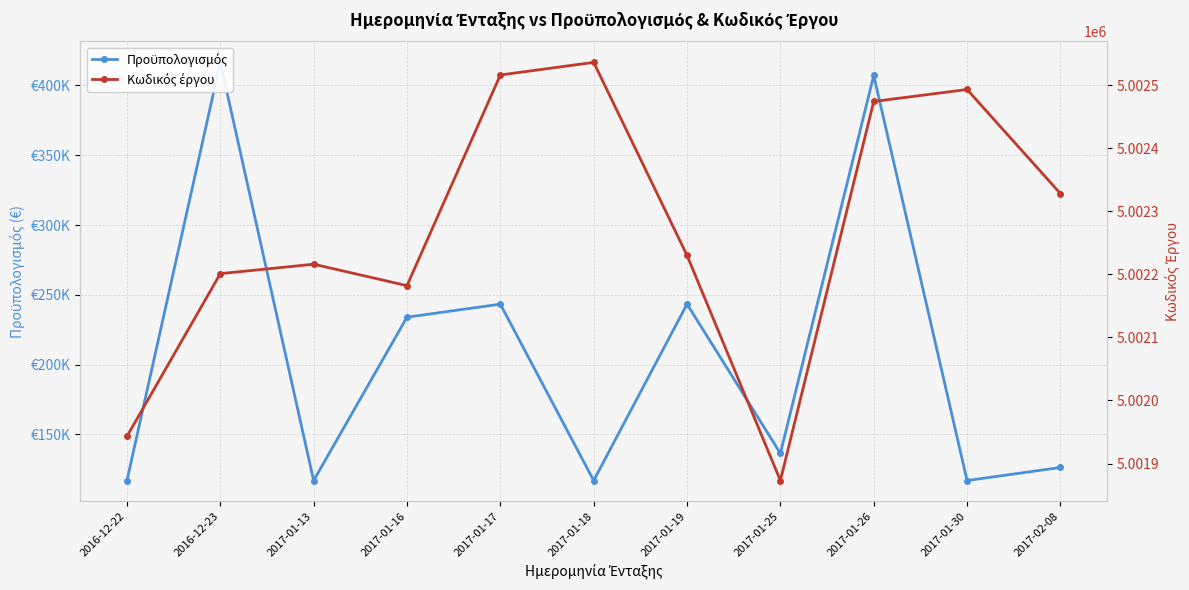

At which label is Κωδικός έργου closest to 5002204?

2016-12-23